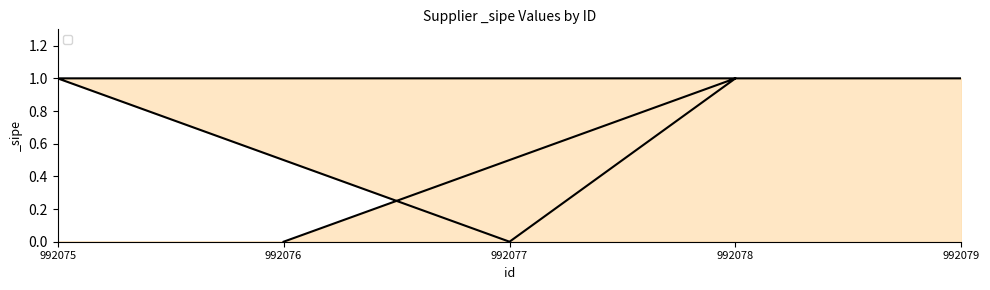

How many interior local valleys (lower than both neighbors) does the data have?

1